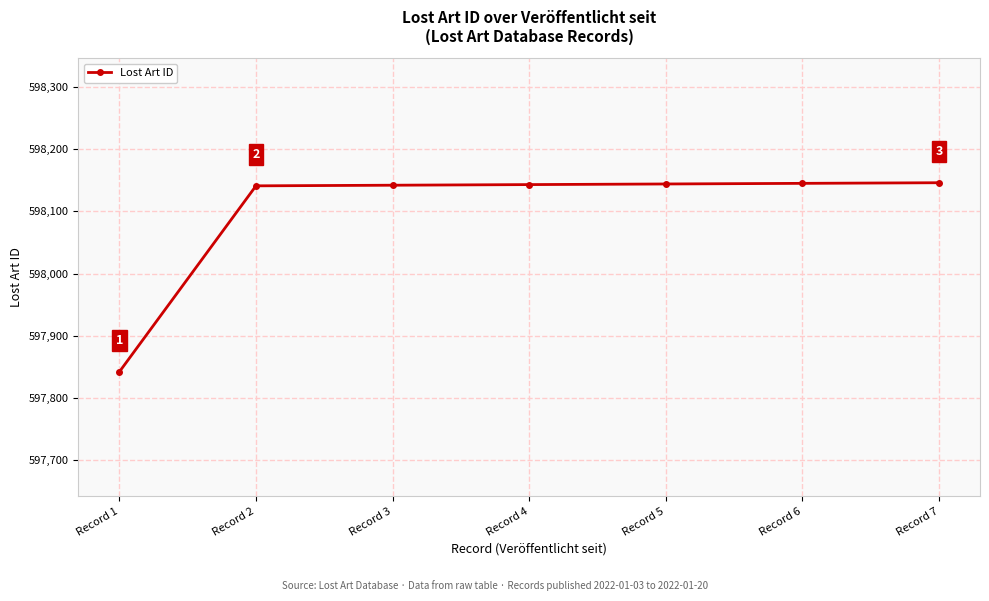

What is the sum of the values at Record 6 and Record 5?

1196289